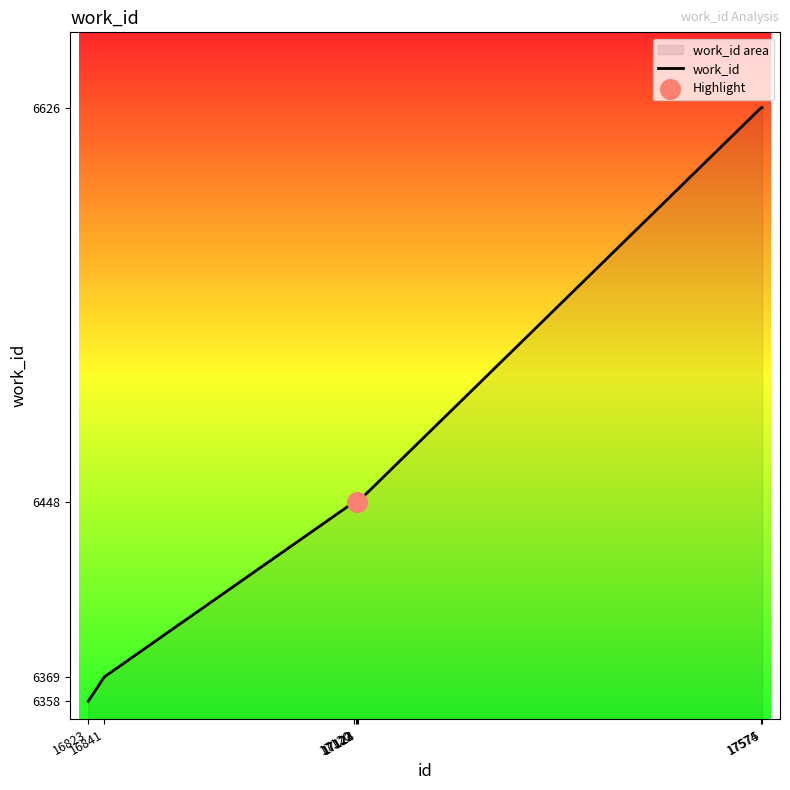

Between 17120 and 17124, which is larger?

17120